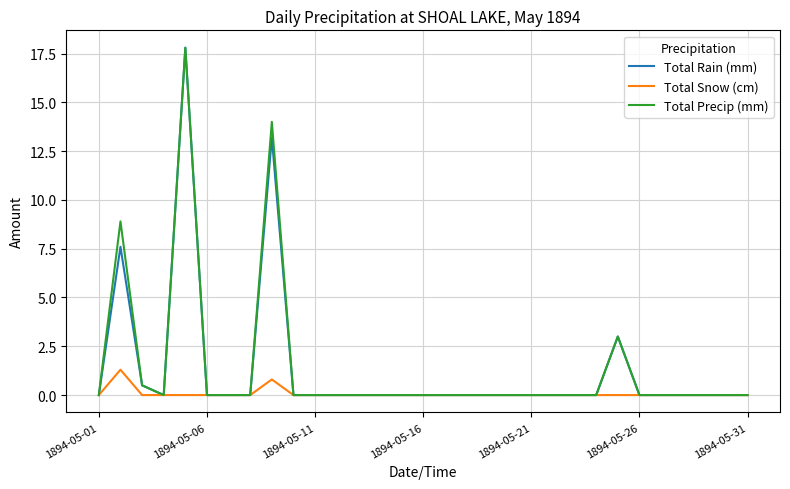

What is the sum of all Total Rain (mm) values?

42.1